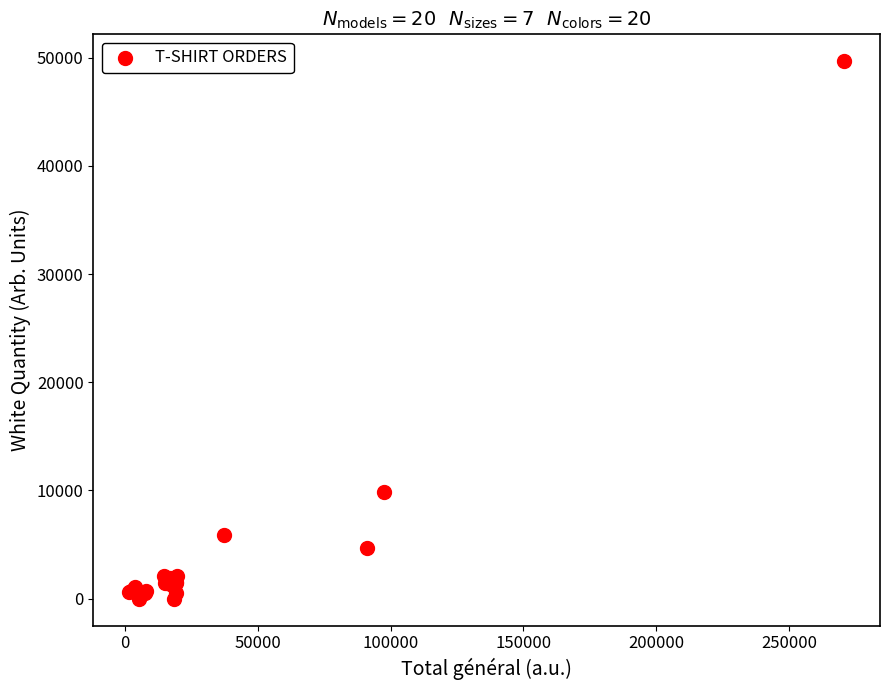

What Y value in the scatter plot is closest to 24834?

9818